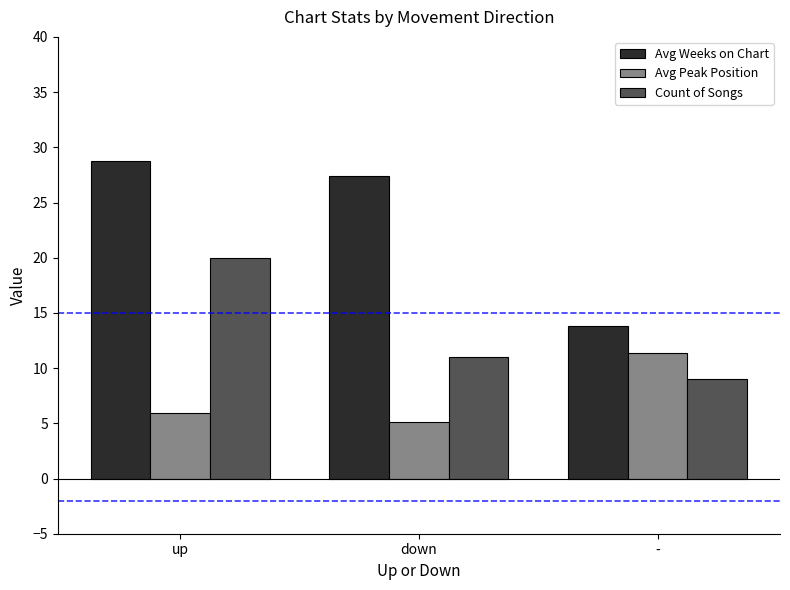

How many groups of bars are there?

3